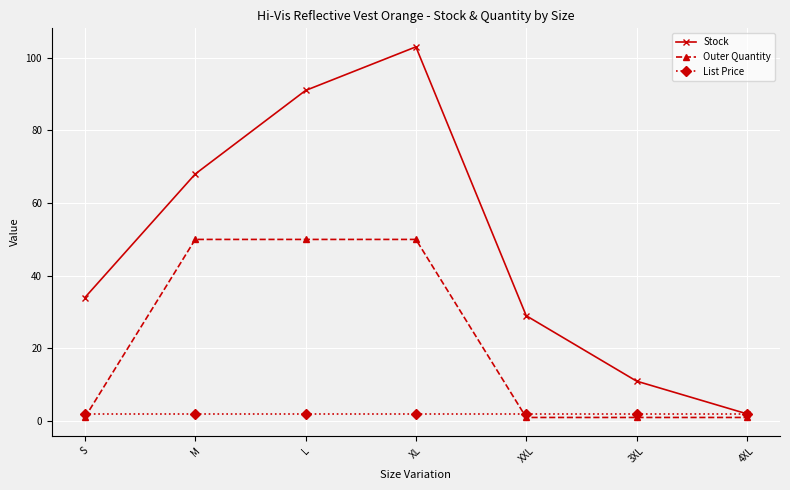

What is the maximum value shown in the chart?

103.0